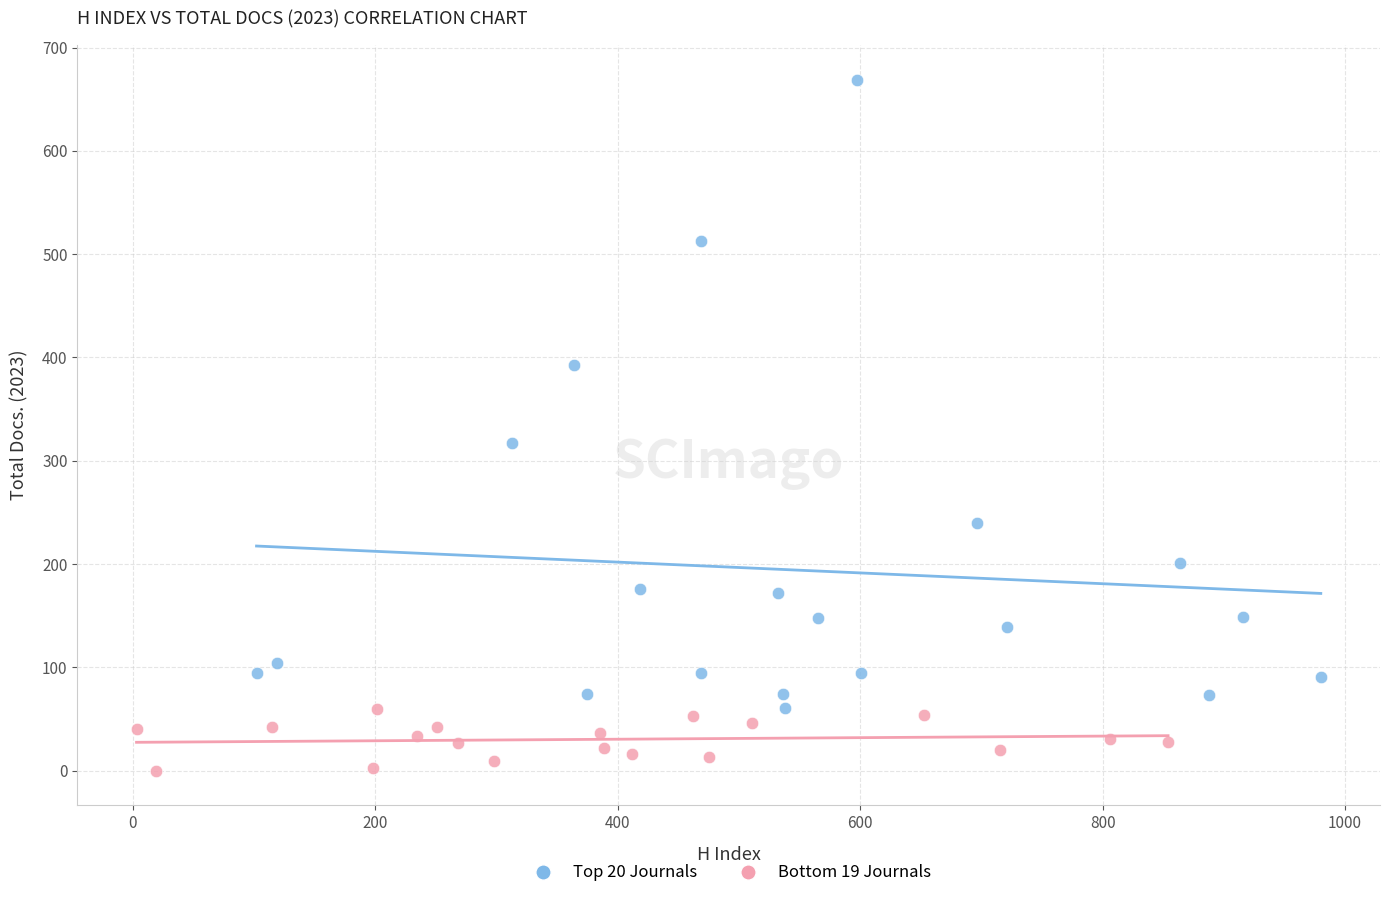

What are all the series names shown in the legend?

Top 20 Journals, Bottom 19 Journals